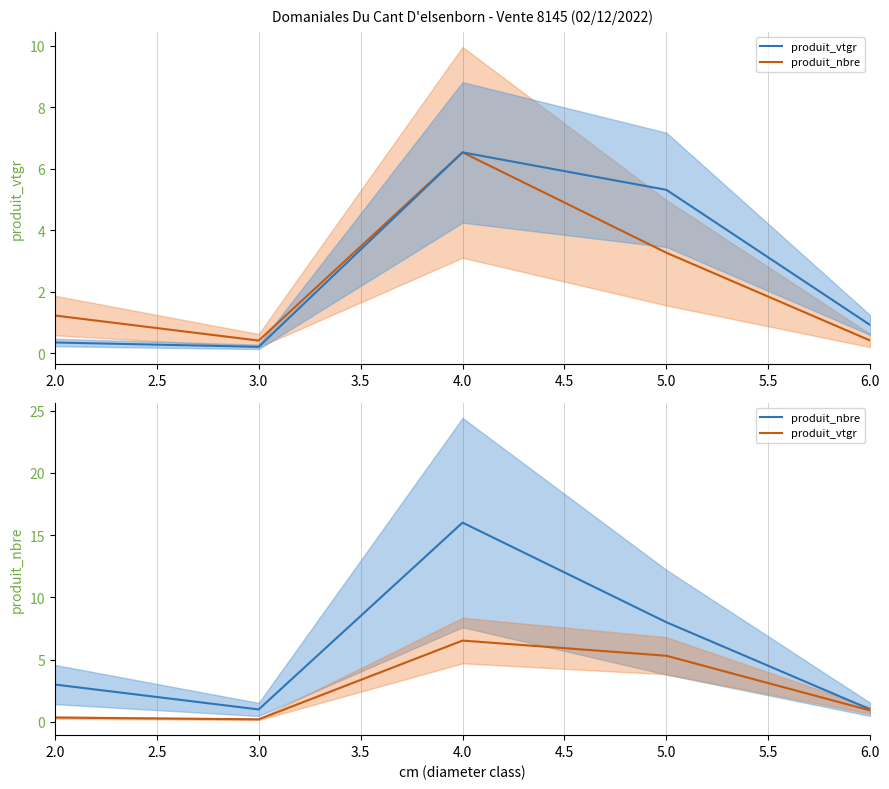

True or false: produit_nbre and produit_vtgr intersect in this chart.

False